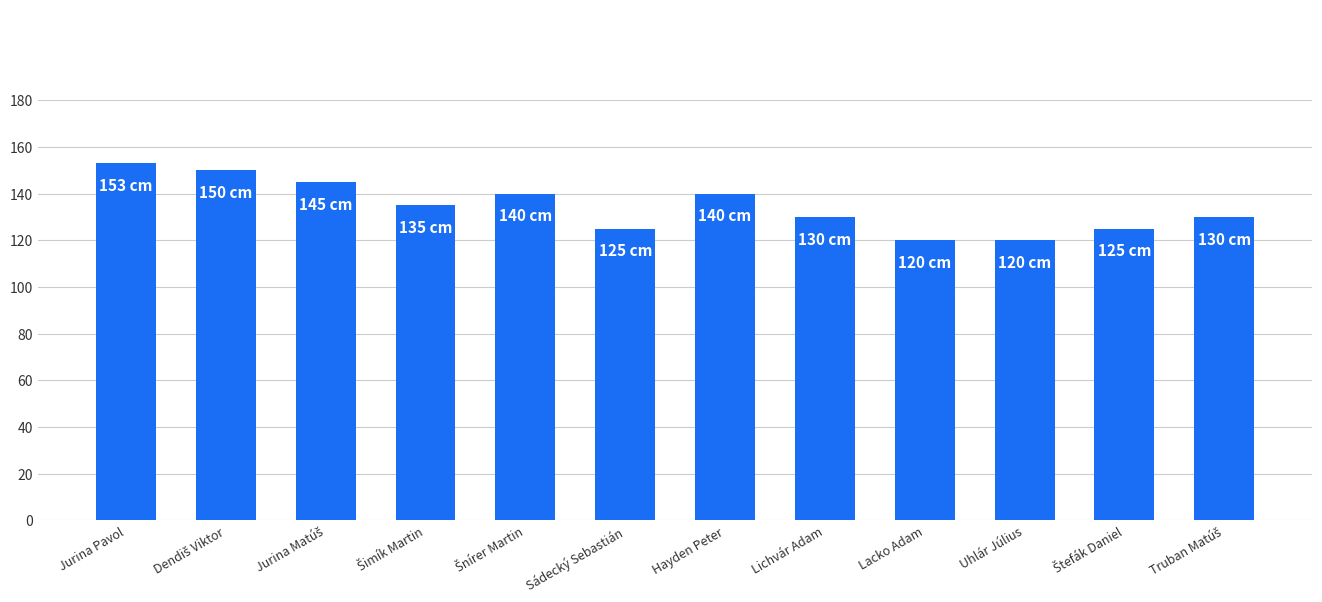

What is the average value?

134